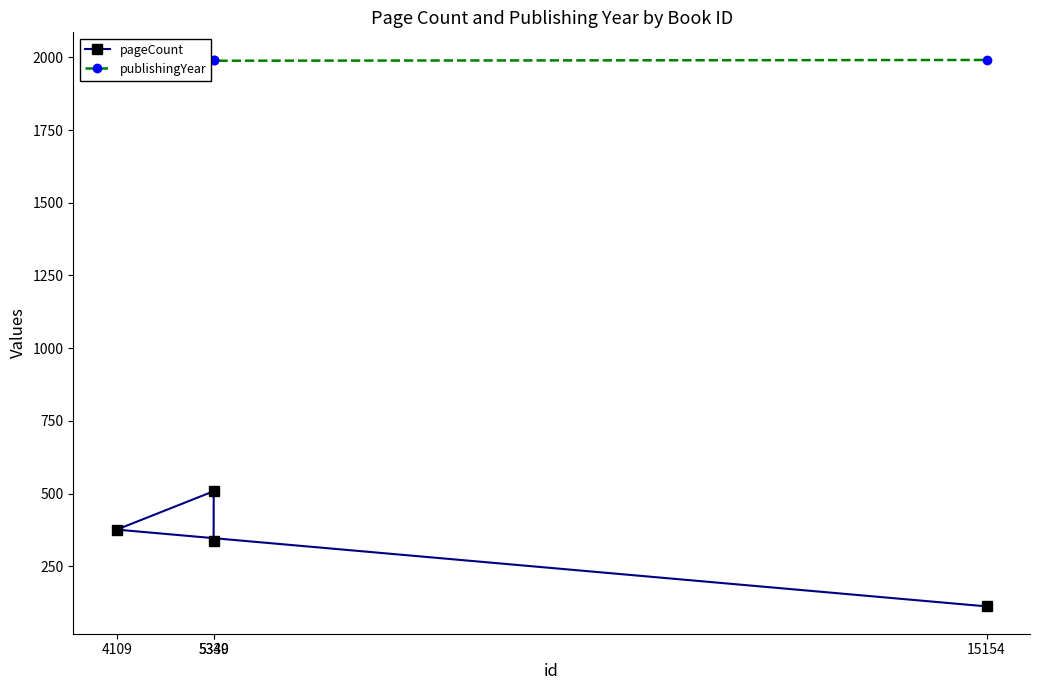

Rank the categories by pageCount value from lowest to highest.

15154, 5339, 4109, 5340